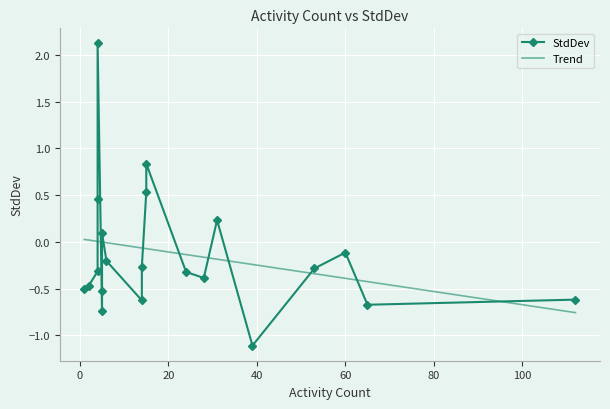

What is the difference between the second highest and second lowest values?

1.6